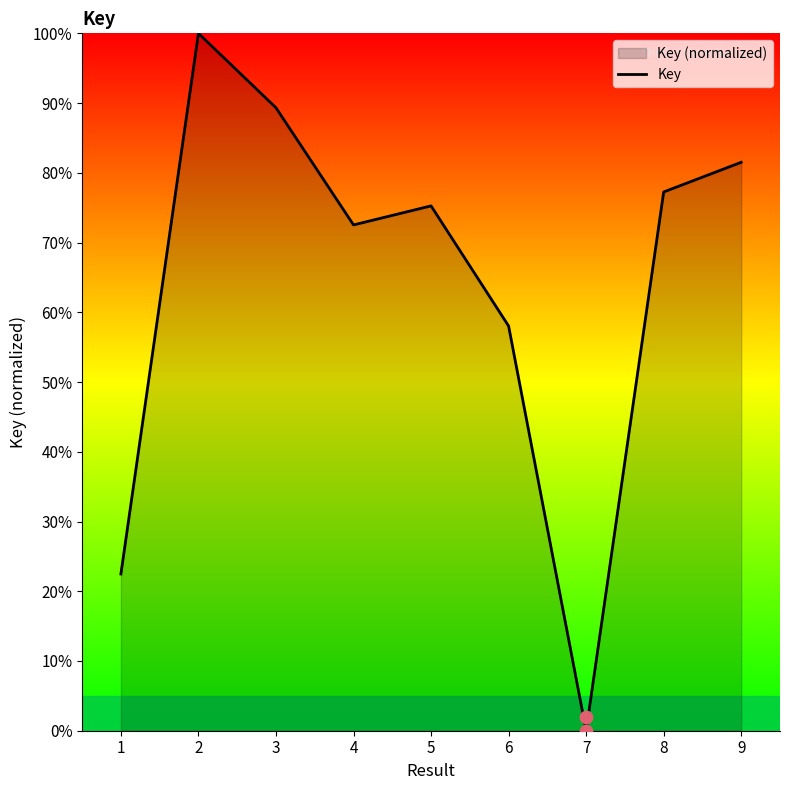

What is the change in value from 3 to 7?

-89.3